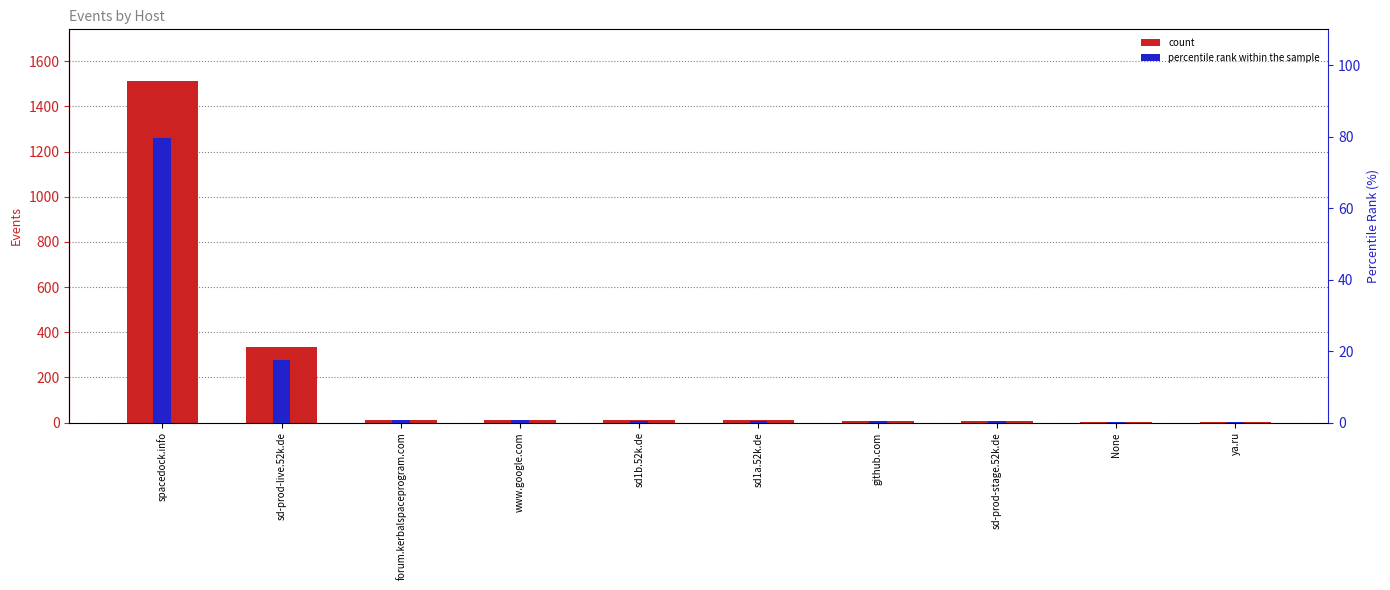

What is the difference between the count values at spacedock.info and sd1a.52k.de?

1505.0